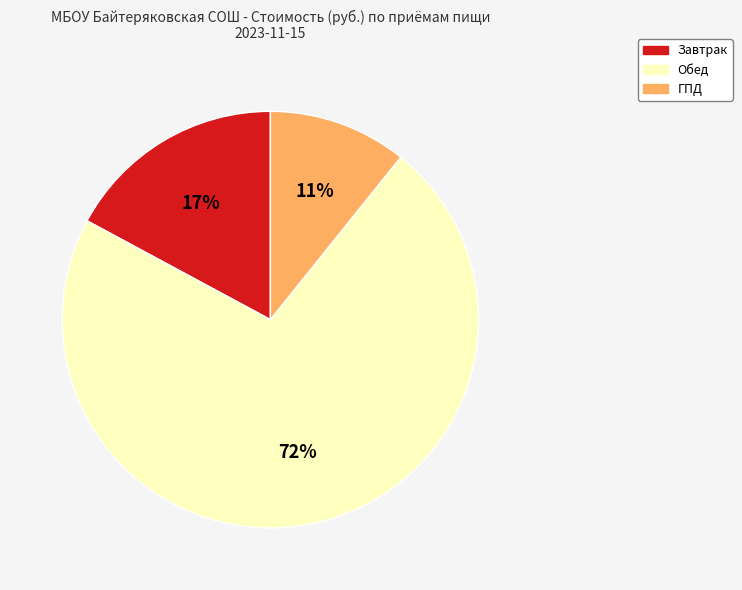

To the nearest percent, what is the average slice percentage?

33%